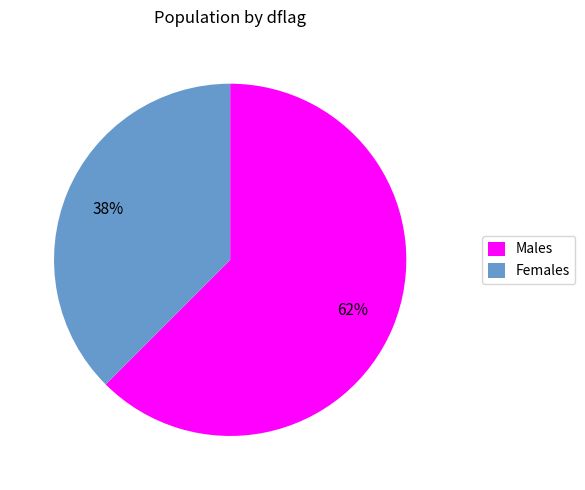

Is the sum of Females and Males greater than half?

Yes